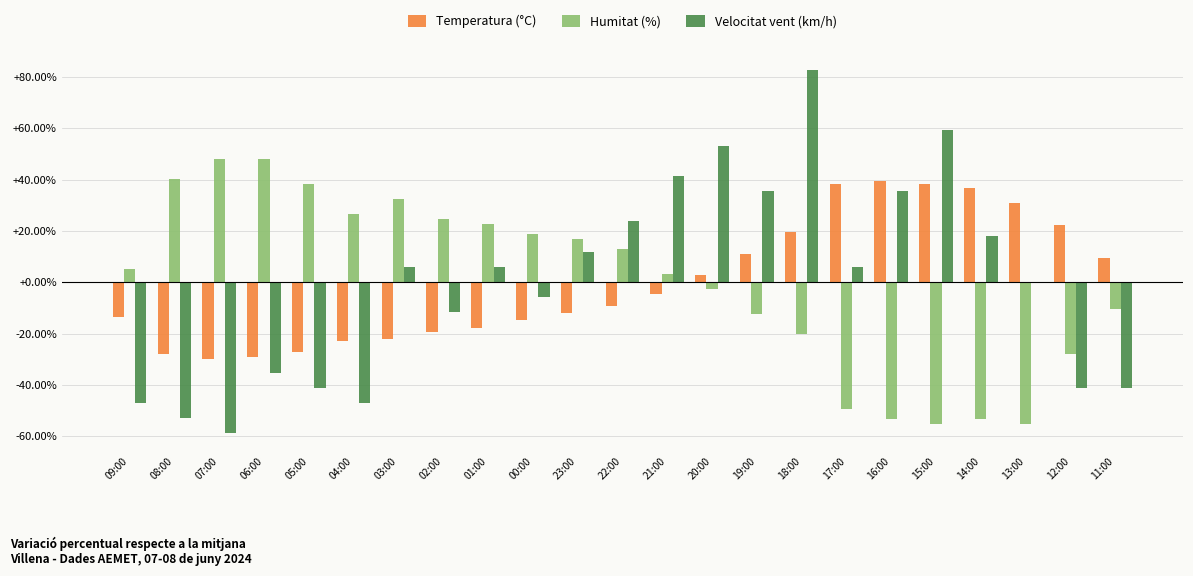

At which label does Velocitat vent (km/h) reach its peak?

18:00